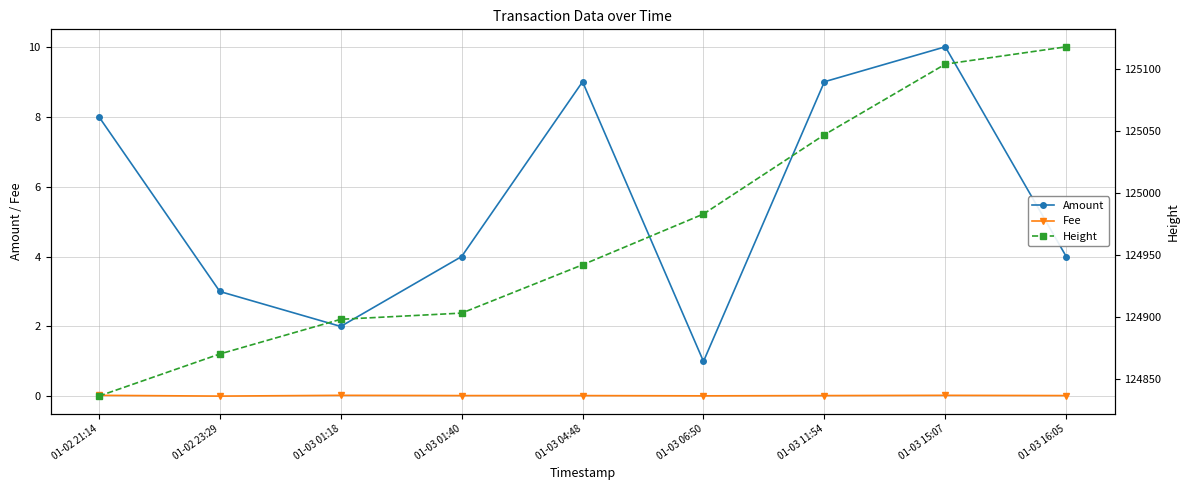

Rank the series by their maximum value, from lowest to highest.

Fee, Amount, Height